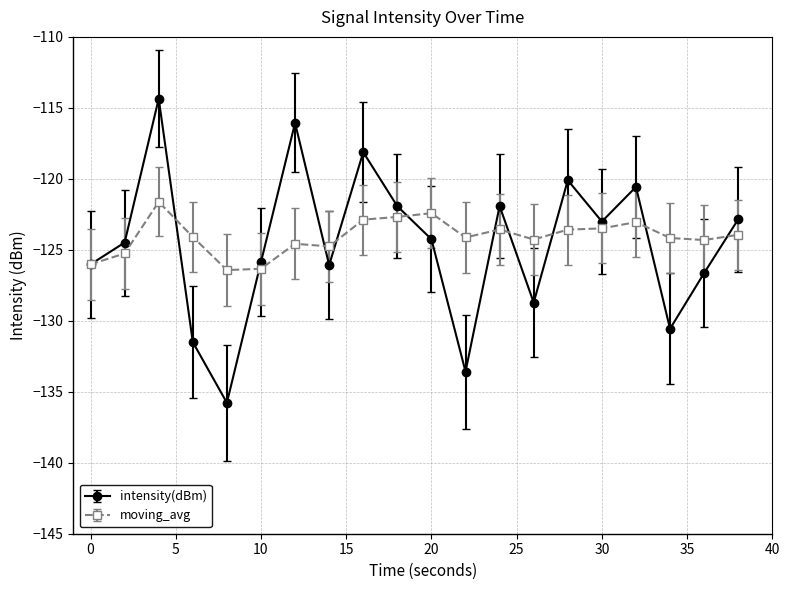

List the series in order of their peak value, highest first.

intensity(dBm), moving_avg